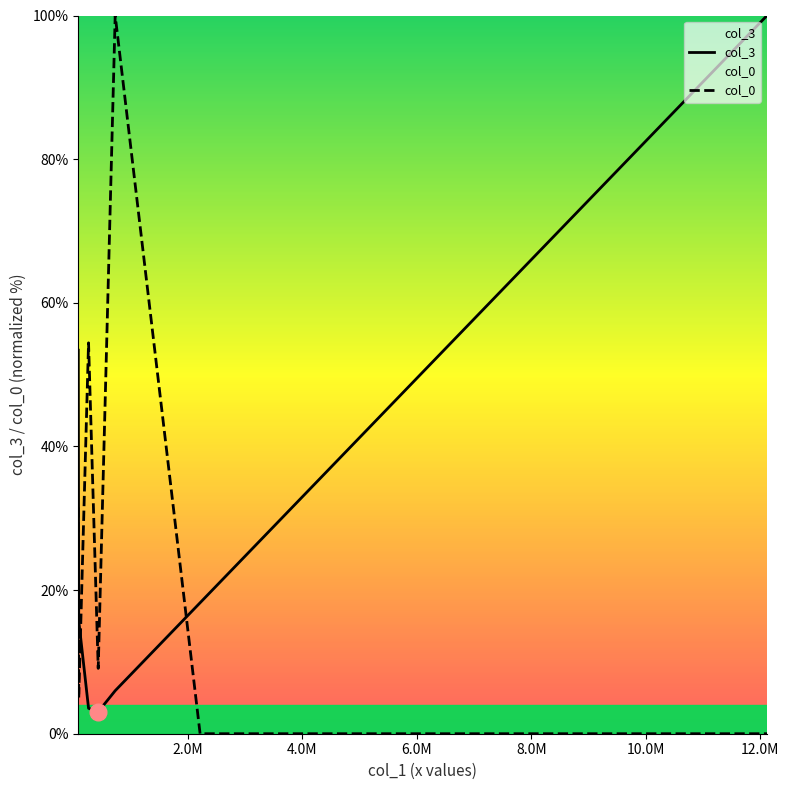

Which series ends up on top after the final intersection of col_3 and col_0?

col_3